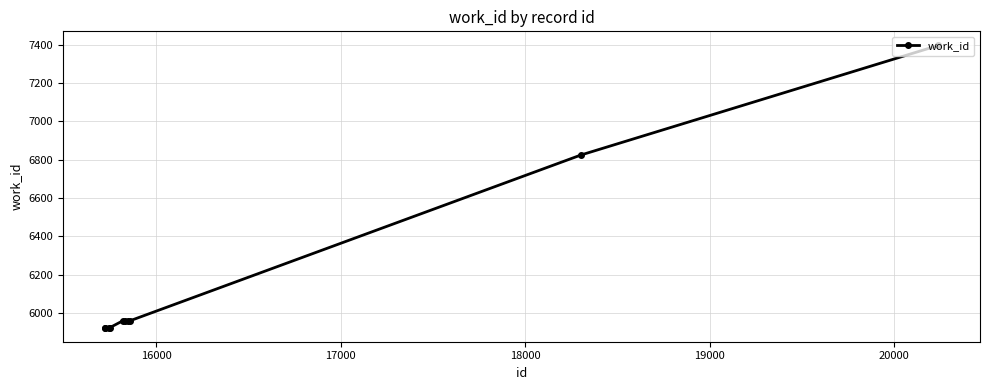

What is the sum of all values?

61761